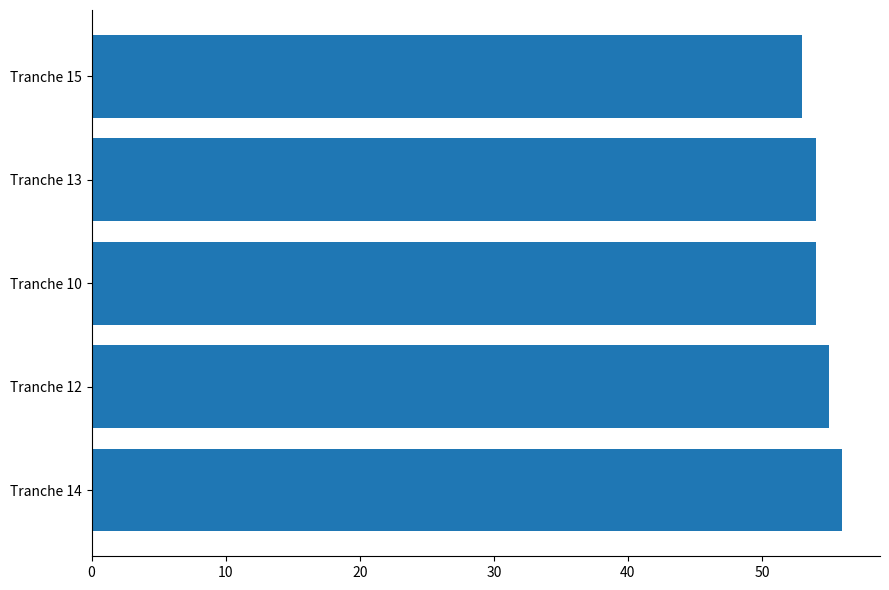

Is it true that the value at Tranche 14 is 84?

False